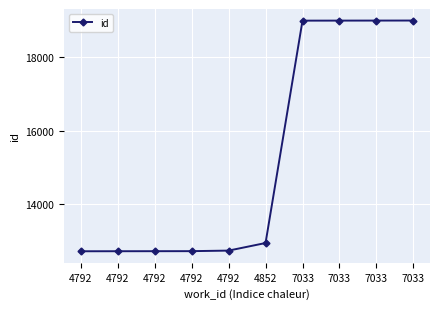

How many categories are shown in the chart?

10